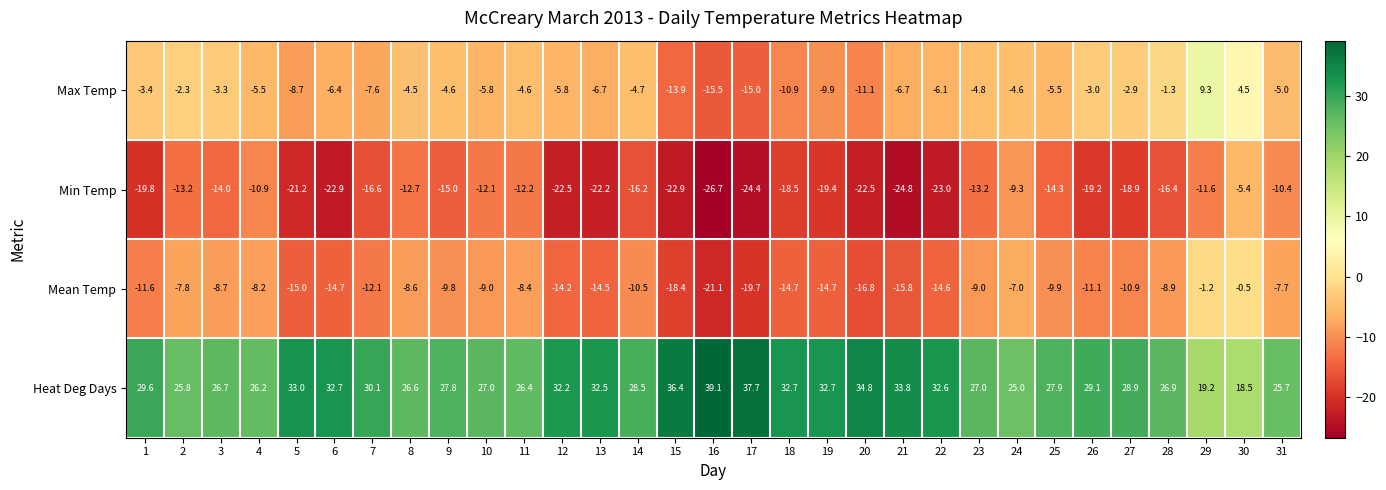

At which label is Max Temp closest to -3?

26